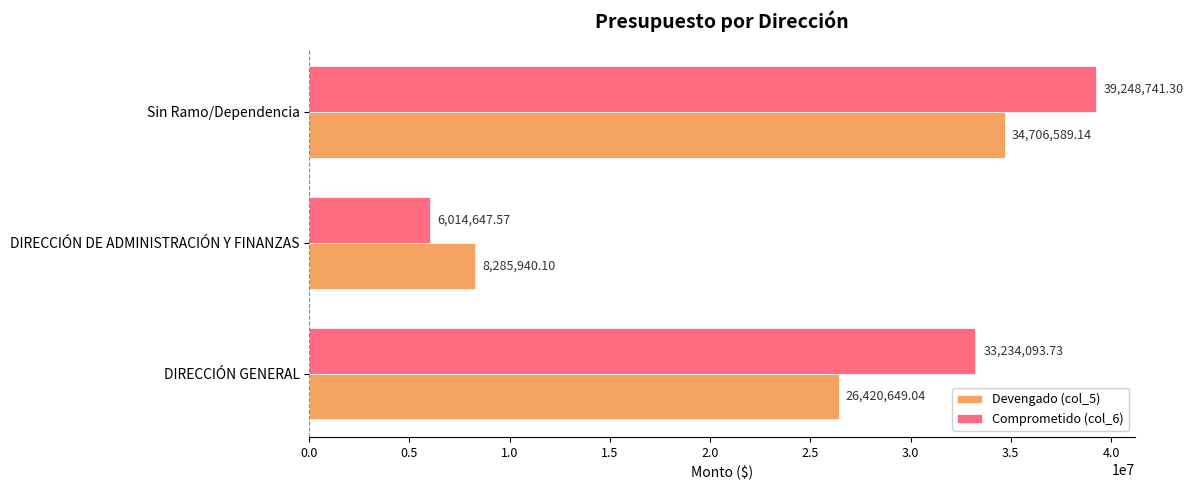

Which series has the largest range (max minus min)?

Comprometido (col_6)